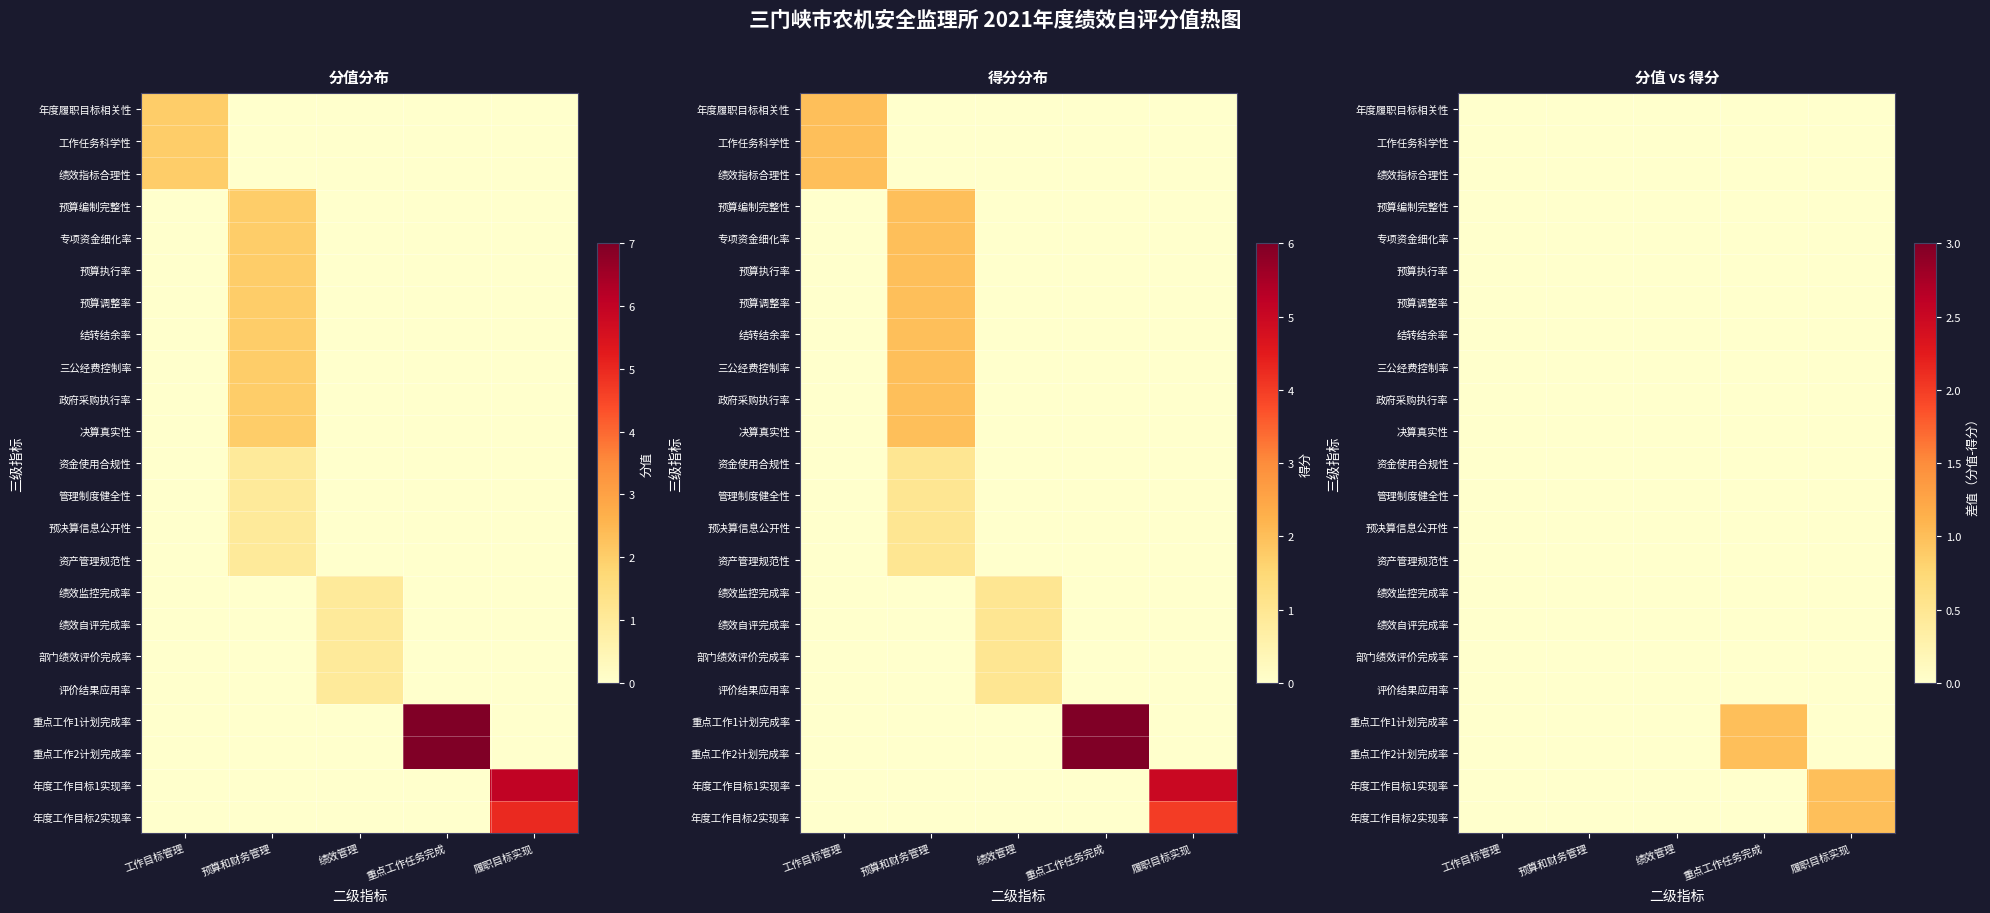

What is the total value across all series at 重点工作任务完成?

2